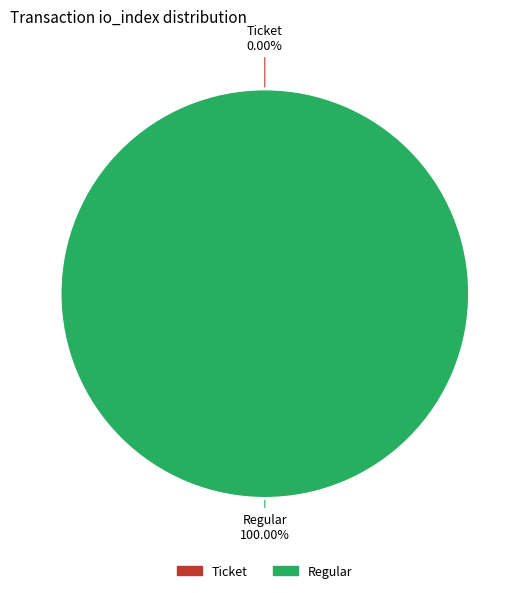

Which category has the smallest portion of the pie?

Ticket (io_index=0)